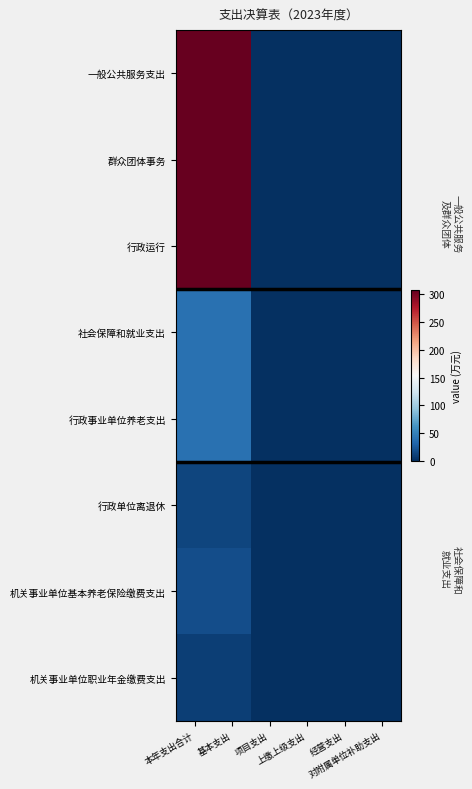

List the series in order of their peak value, lowest first.

机关事业单位职业年金缴费支出, 行政单位离退休, 机关事业单位基本养老保险缴费支出, 社会保障和就业支出, 行政事业单位养老支出, 一般公共服务支出, 群众团体事务, 行政运行